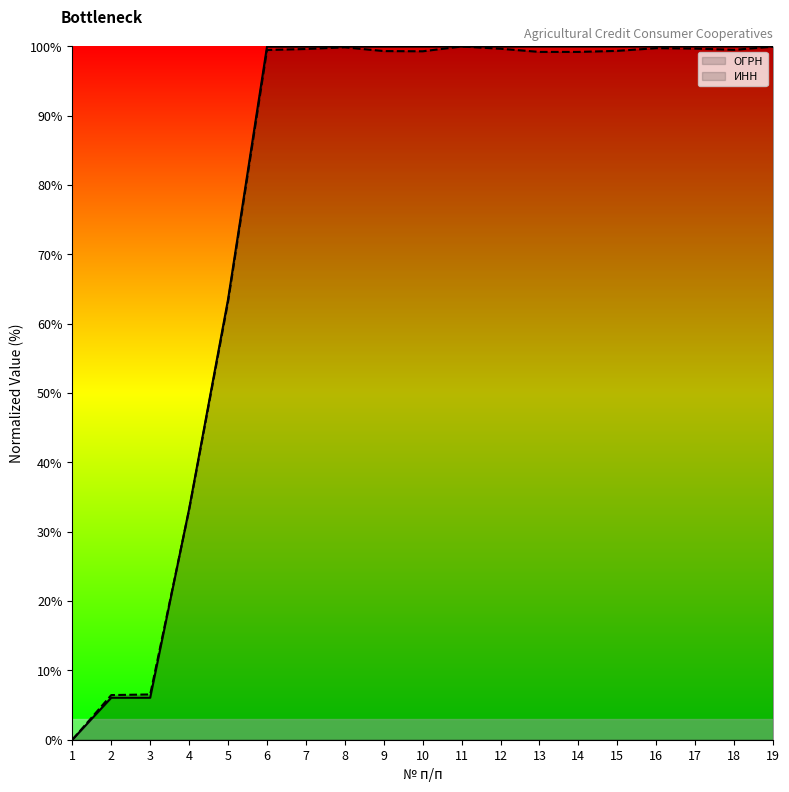

What is the difference between the second highest and second lowest values in the ИНН series?

93.5